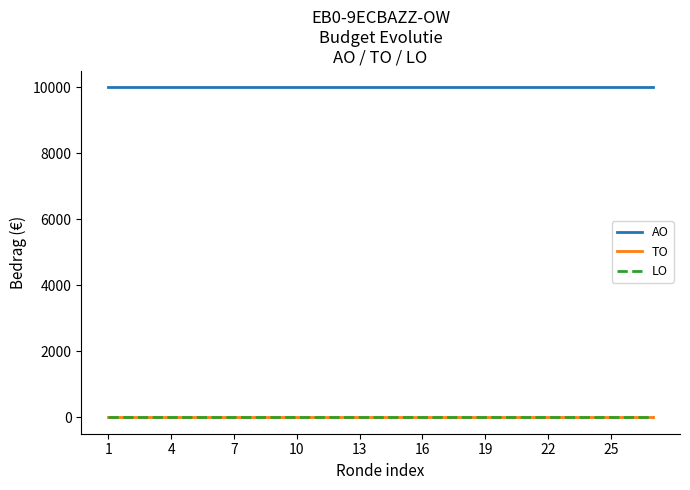

How many lines are shown in the chart?

3